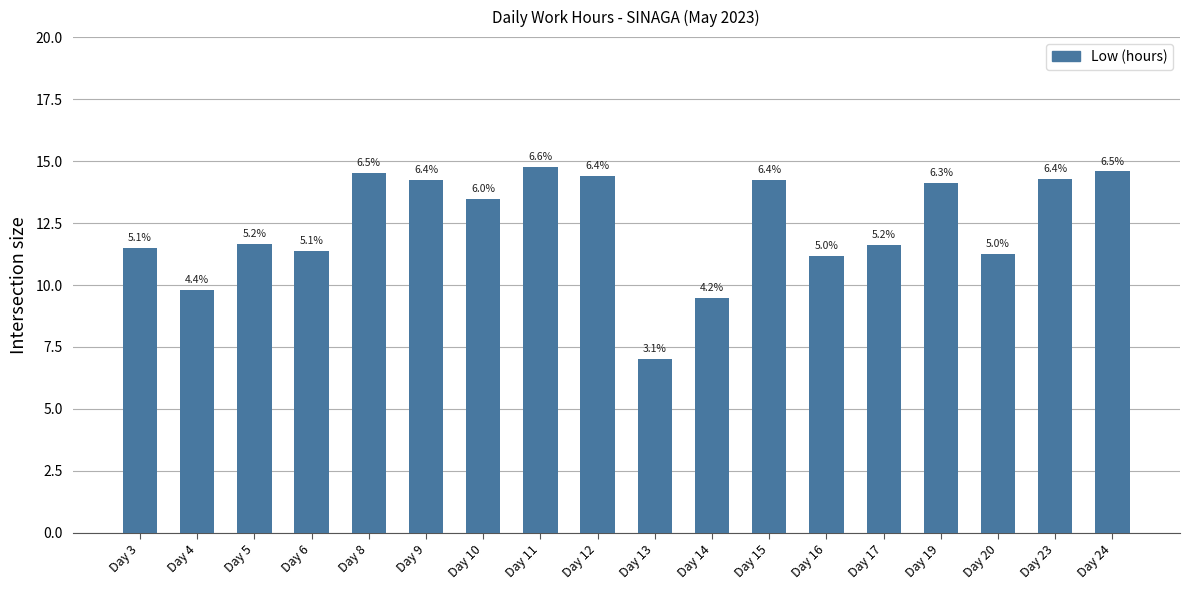

Are the bars horizontal?

No